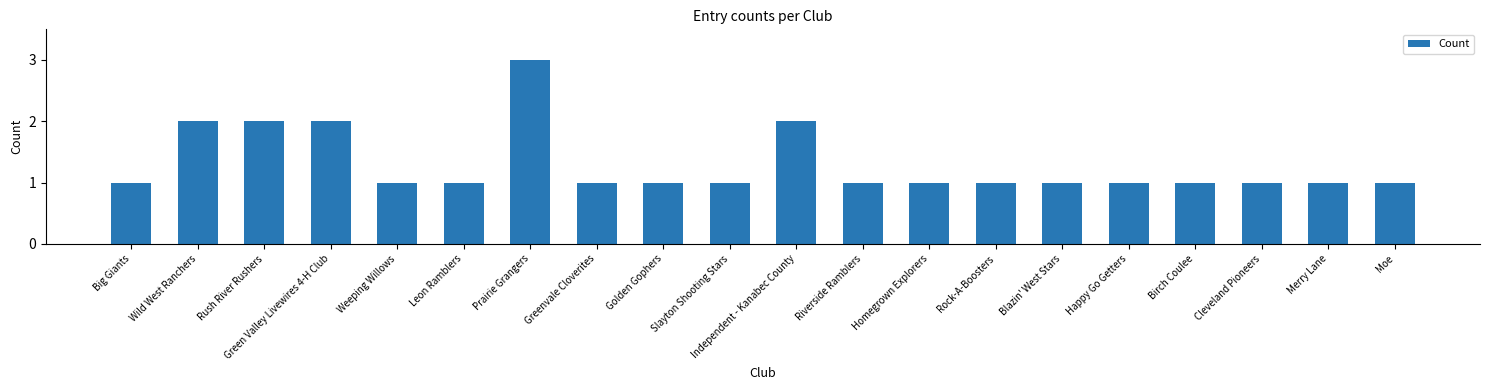

What is the value of the 18th bar from the left?

1